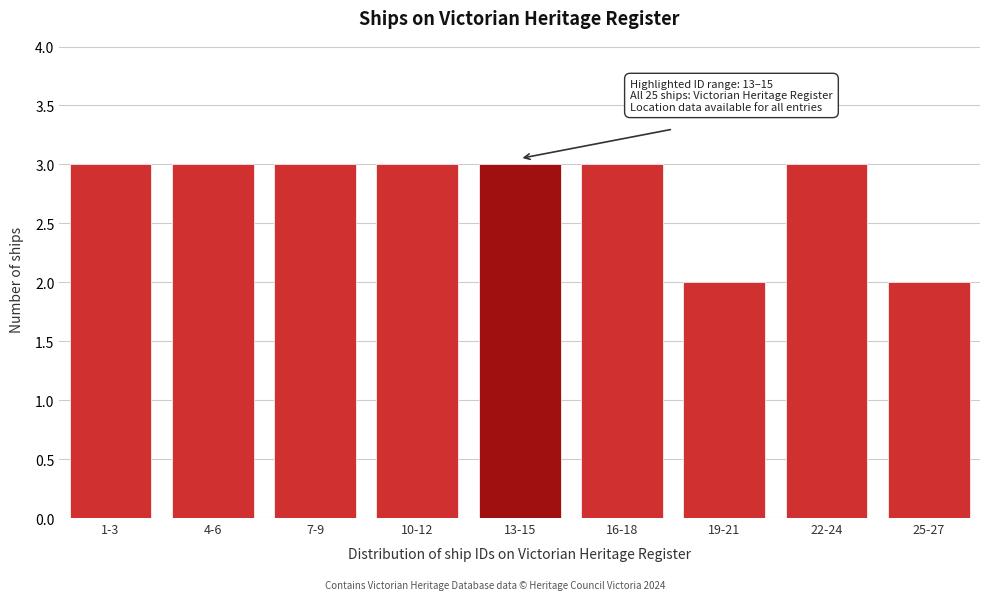

Reading left to right, transcribe all the data shown in this chart.

1-3=3	4-6=3	7-9=3	10-12=3	13-15=3	16-18=3	19-21=2	22-24=3	25-27=2